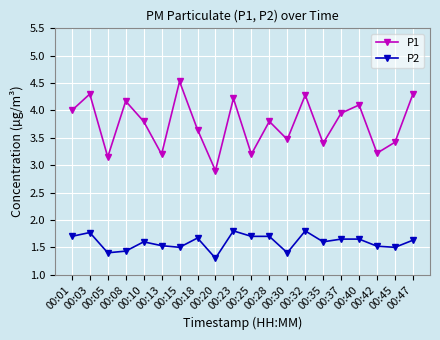

How many interior local peaks does the P1 series have?

7